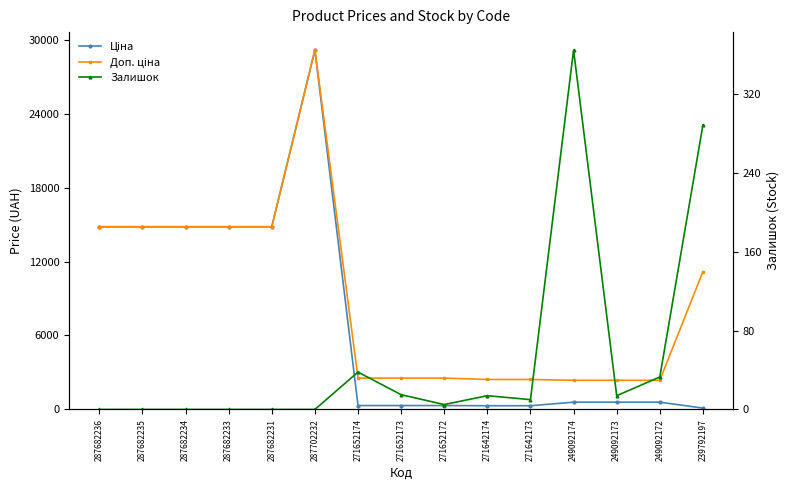

True or false: Доп. ціна and Ціна cross at least once.

False